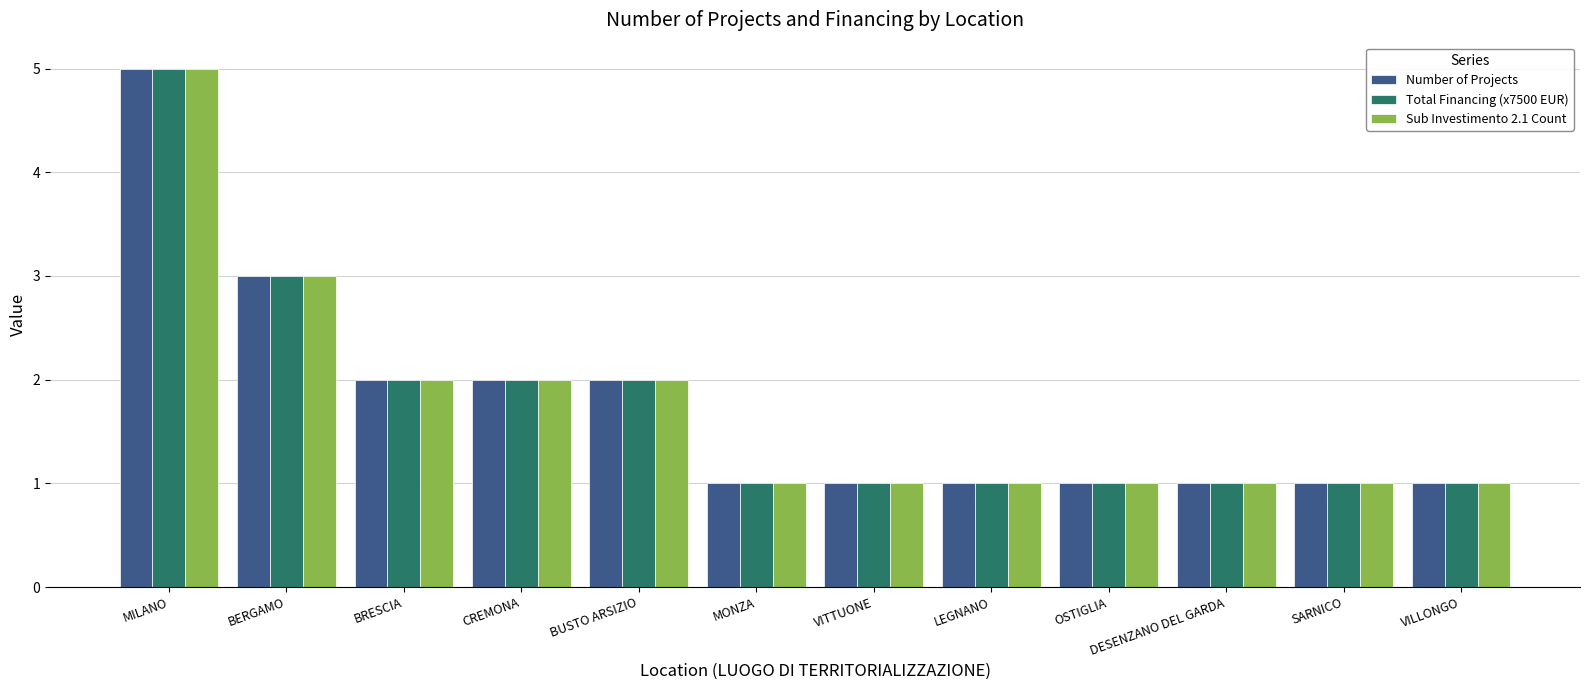

What is the total value across all series at CREMONA?

6